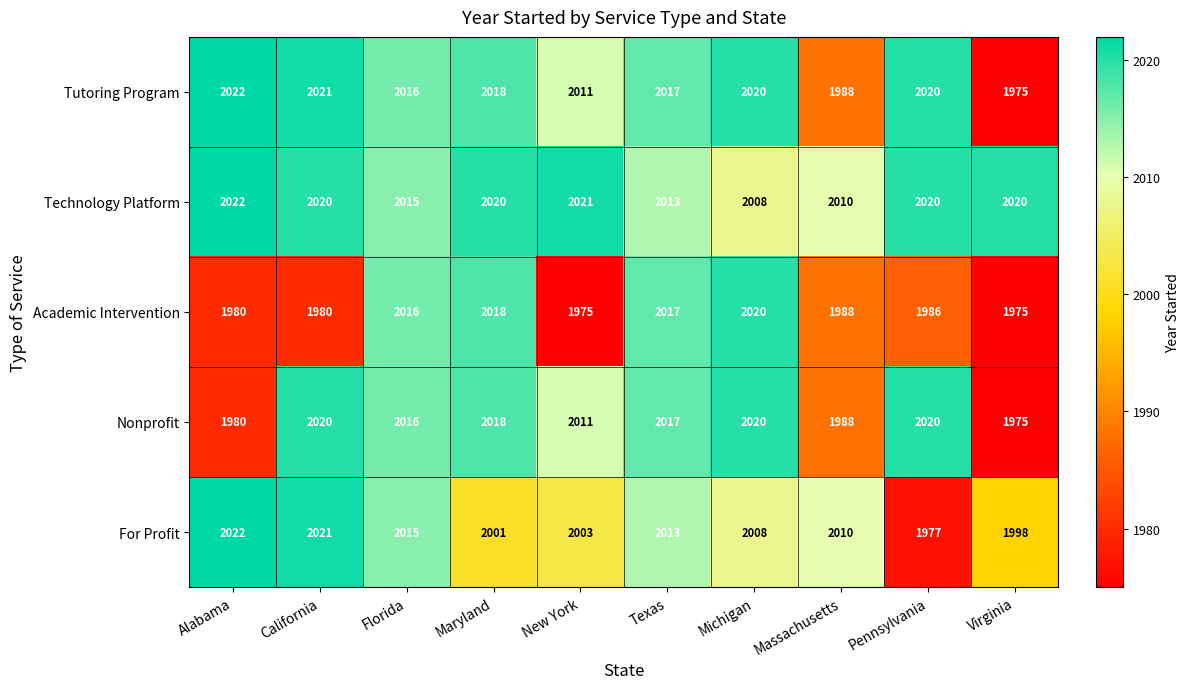

The value of For Profit at Maryland is 2001. True or false?

True